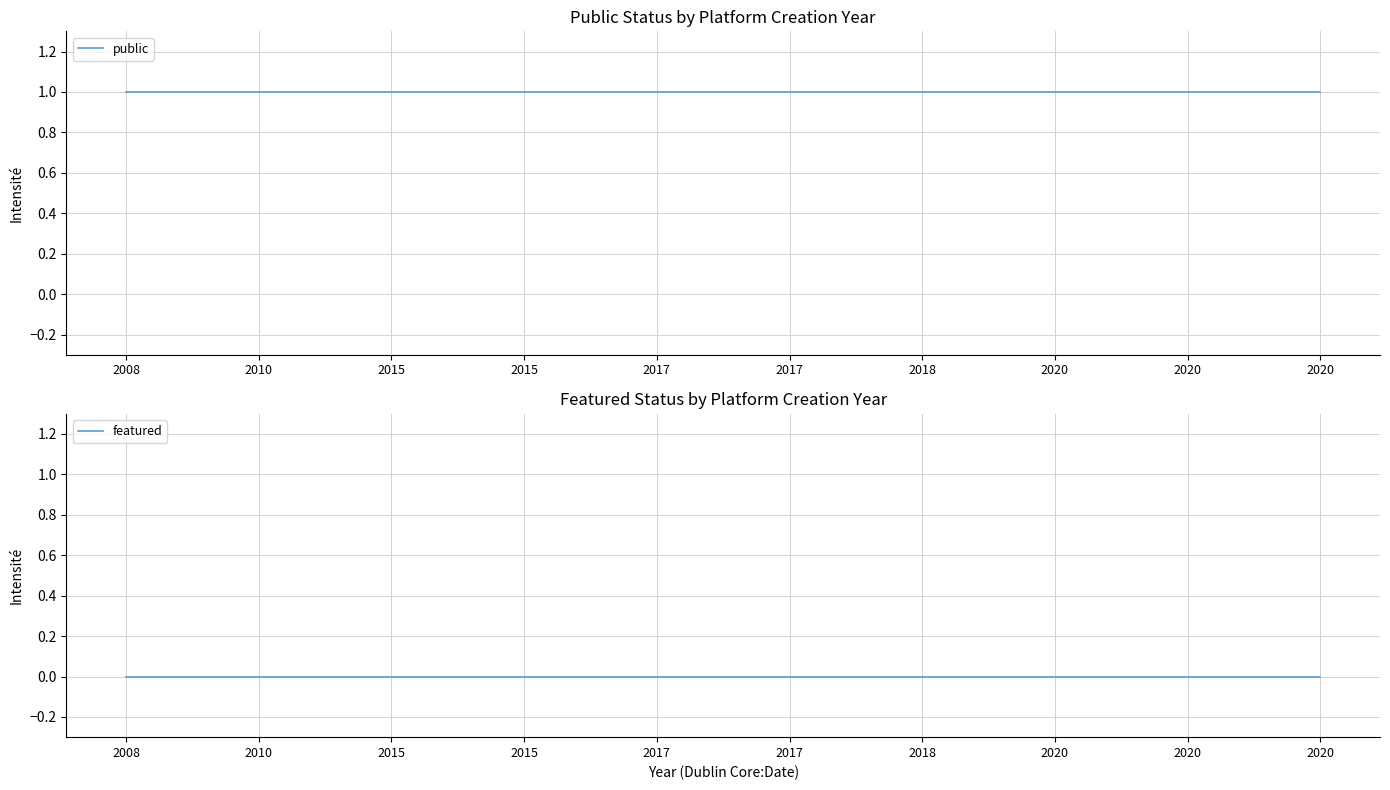

What is the value of the public point at the 5th from the left?

1